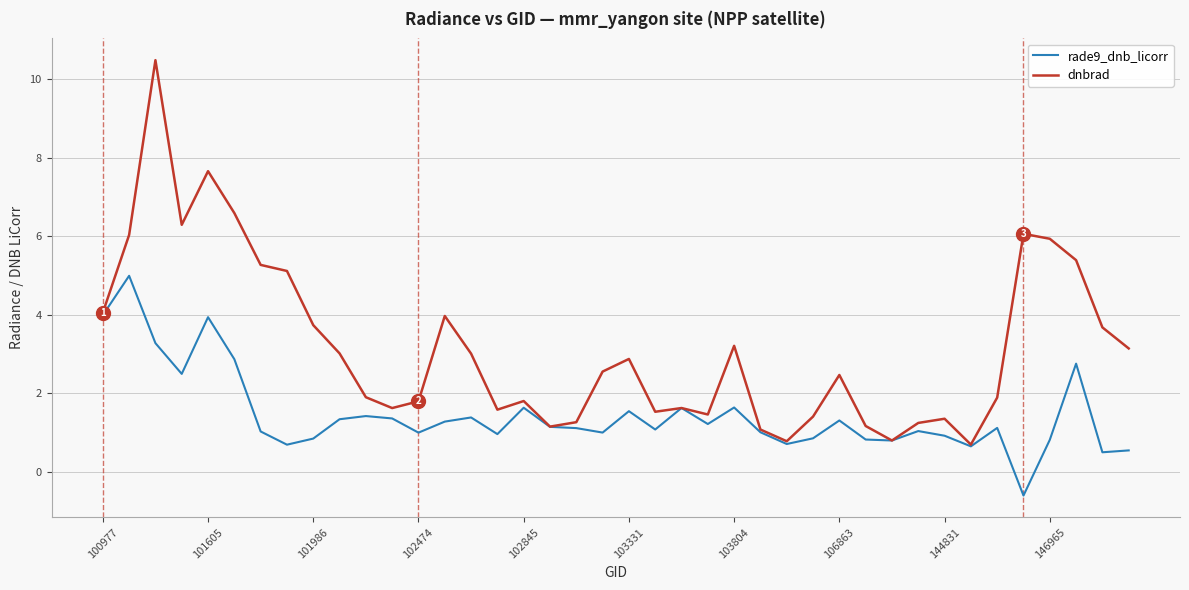

What is the minimum value for rade9_dnb_licorr?

-0.6